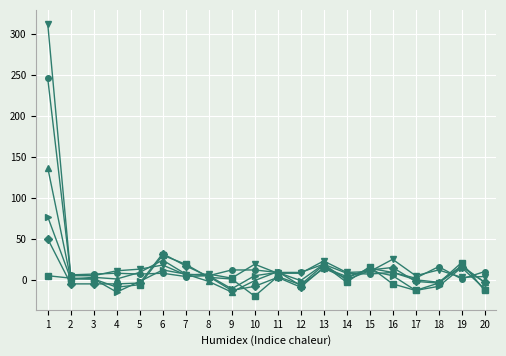

What is the smallest value displayed?

-20